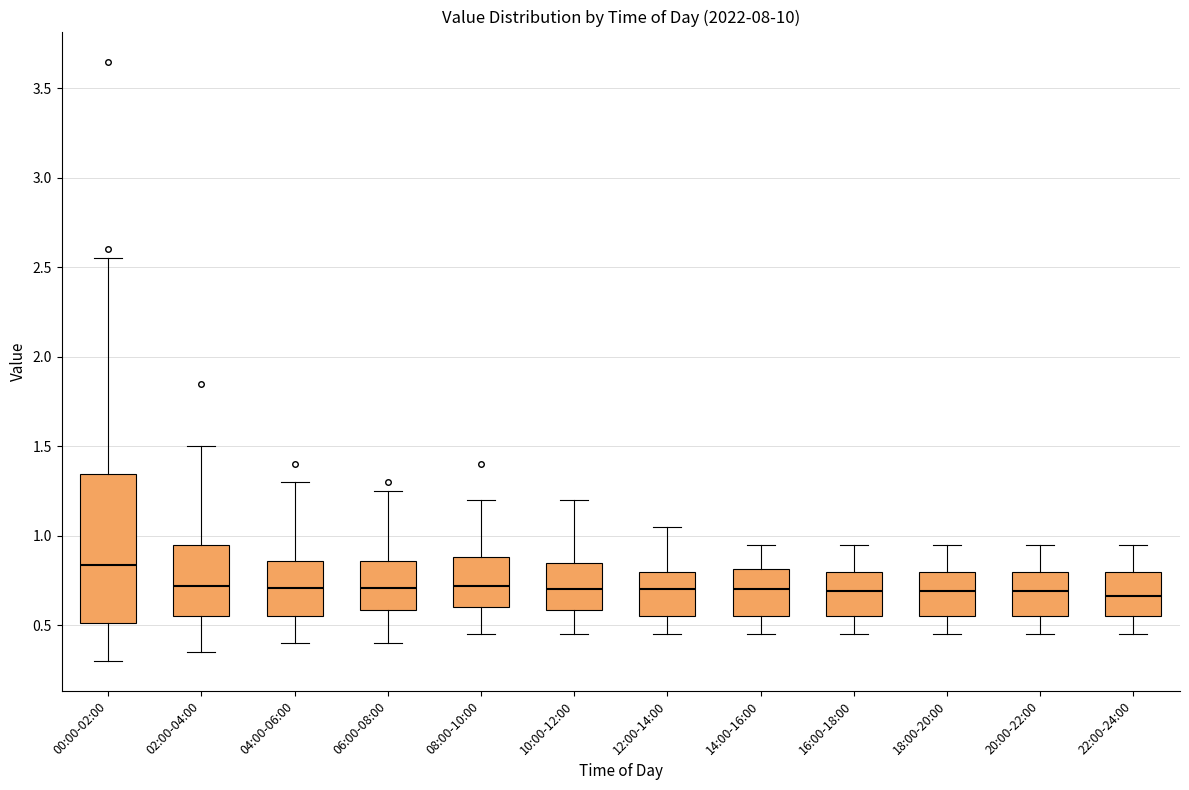

Reading left to right, read every box against the y-axis: the position of its median line, the range the box covers, and the ends of its whiskers. The values are not printed on the chart, so give them approximately, as read against the axis.

00:00-02:00: median 0.85, box 0.50 to 1.35, whiskers 0.30 to 2.55
02:00-04:00: median 0.70, box 0.55 to 0.95, whiskers 0.35 to 1.50
04:00-06:00: median 0.70, box 0.55 to 0.85, whiskers 0.40 to 1.30
06:00-08:00: median 0.70, box 0.60 to 0.85, whiskers 0.40 to 1.25
08:00-10:00: median 0.70, box 0.60 to 0.90, whiskers 0.45 to 1.20
10:00-12:00: median 0.70, box 0.60 to 0.85, whiskers 0.45 to 1.20
12:00-14:00: median 0.70, box 0.55 to 0.80, whiskers 0.45 to 1.05
14:00-16:00: median 0.70, box 0.55 to 0.80, whiskers 0.45 to 0.95
16:00-18:00: median 0.70, box 0.55 to 0.80, whiskers 0.45 to 0.95
18:00-20:00: median 0.70, box 0.55 to 0.80, whiskers 0.45 to 0.95
20:00-22:00: median 0.70, box 0.55 to 0.80, whiskers 0.45 to 0.95
22:00-24:00: median 0.65, box 0.55 to 0.80, whiskers 0.45 to 0.95